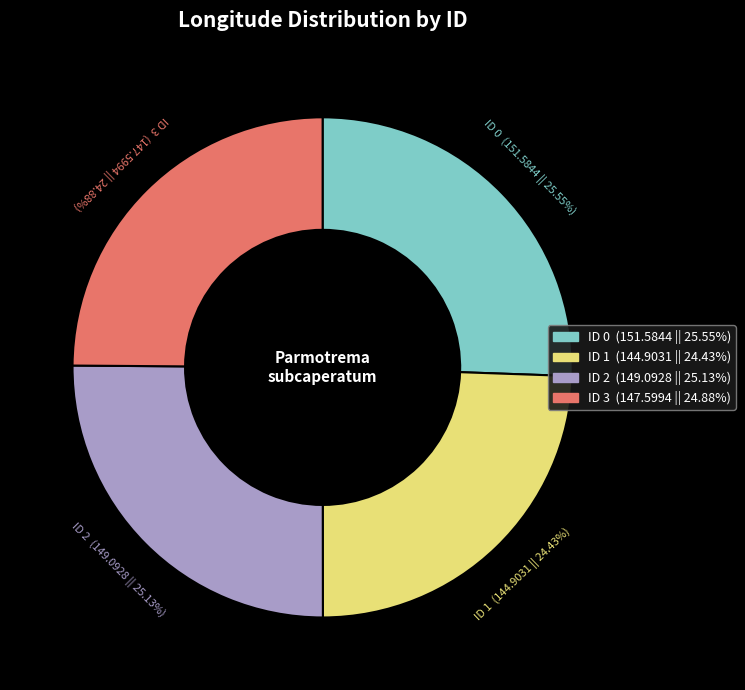

How many slices are in this pie chart?

4